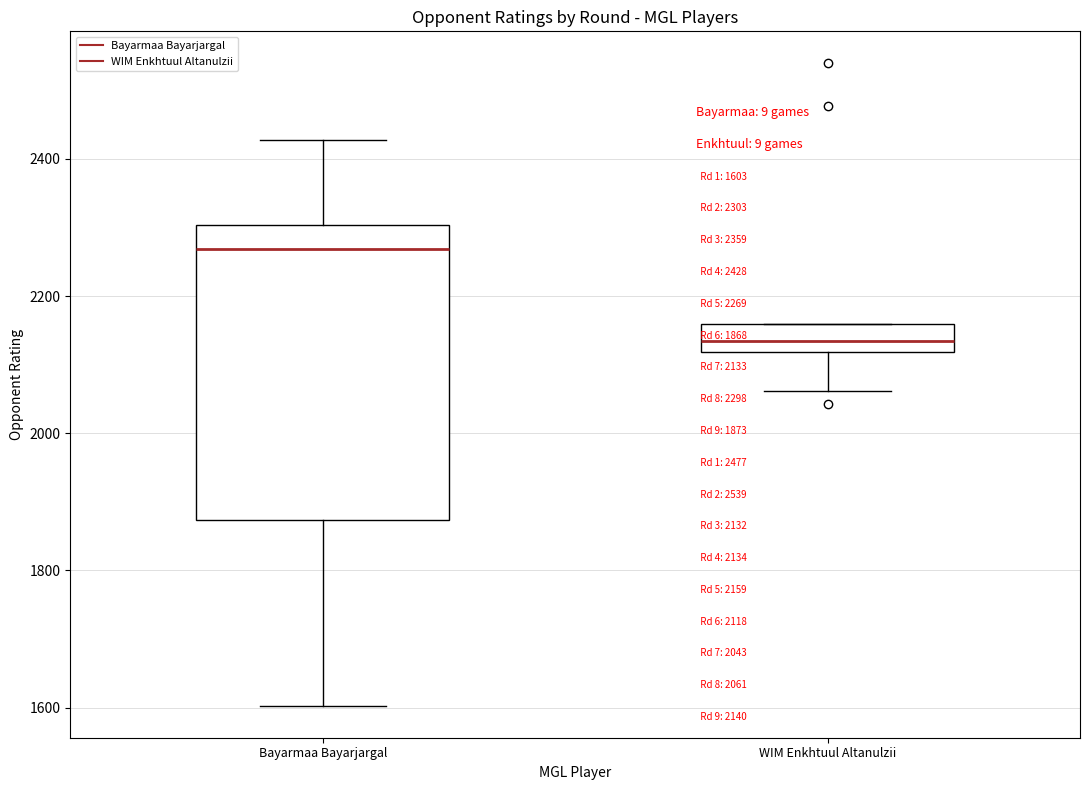

Which box is the tallest, from its lower edge to its upper edge?

Bayarmaa Bayarjargal